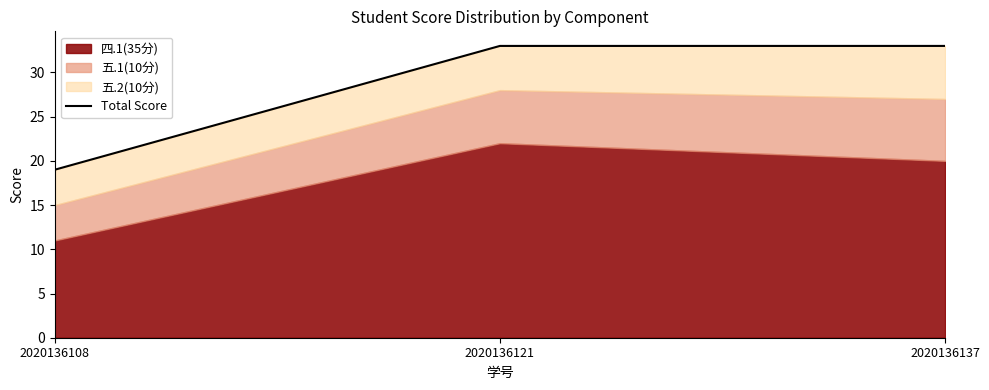

Rank the categories by value from highest to lowest.

2020136121, 2020136137, 2020136108